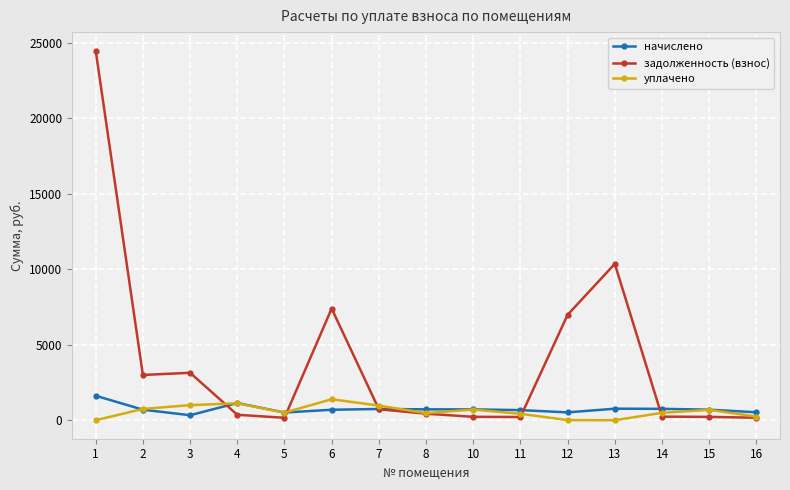

How many interior local valleys does the уплачено series have?

3